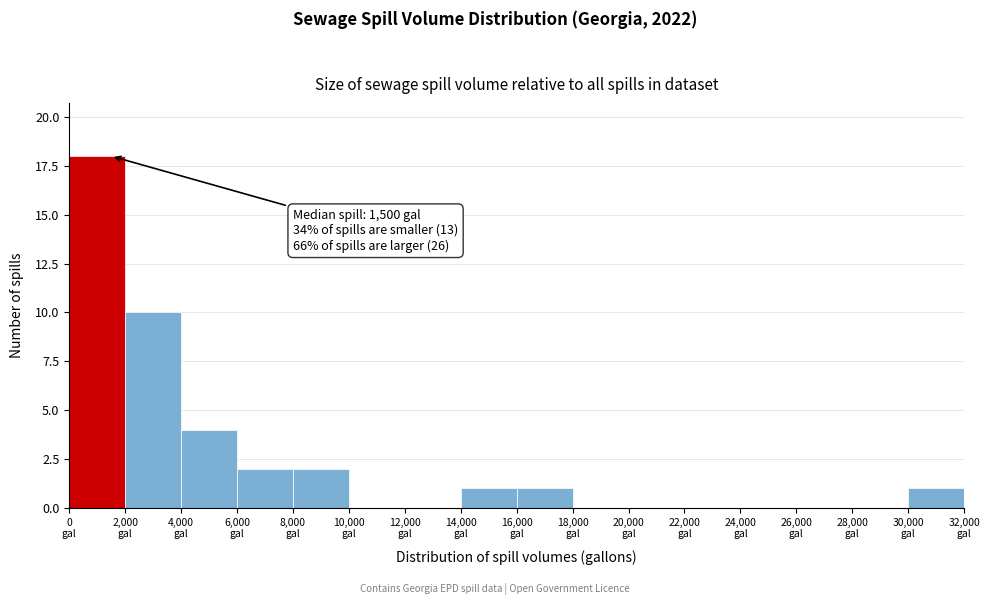

Over which range of the x-axis is the bar tallest?

0 to 2000